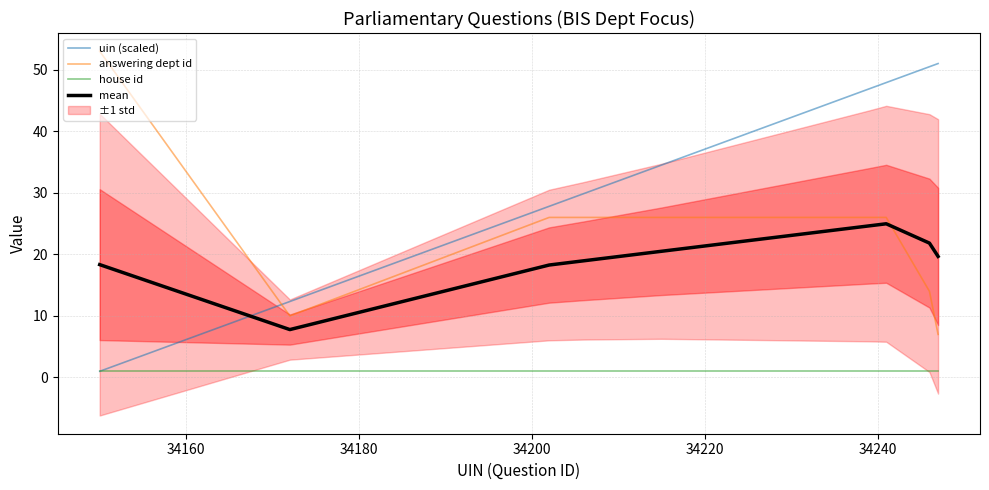

What is the maximum value for answering dept id?

53.0